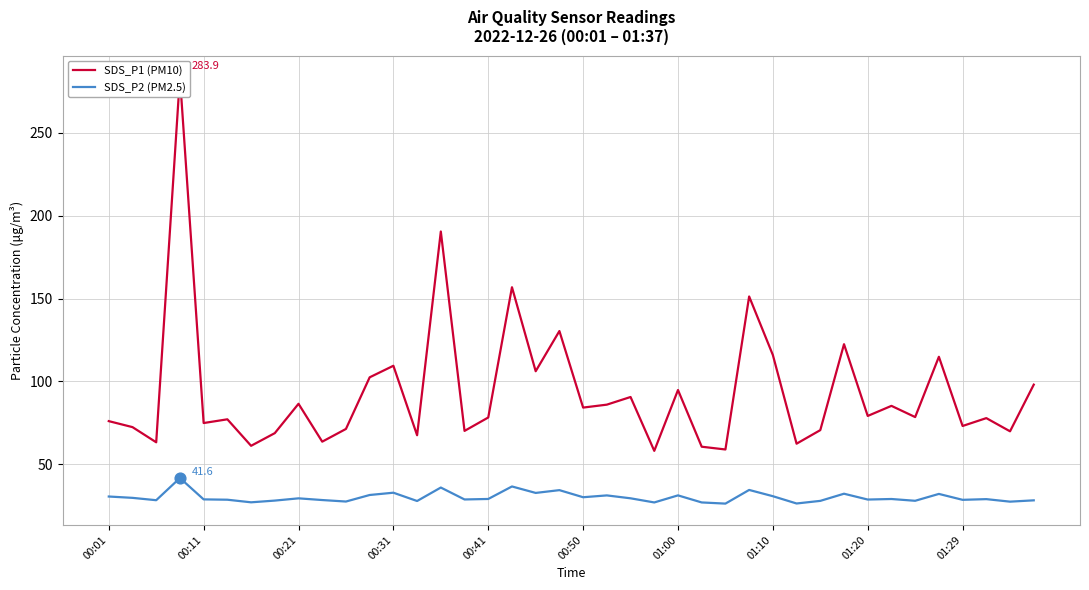

Which series reaches the maximum Y coordinate?

SDS_P1 (PM10)